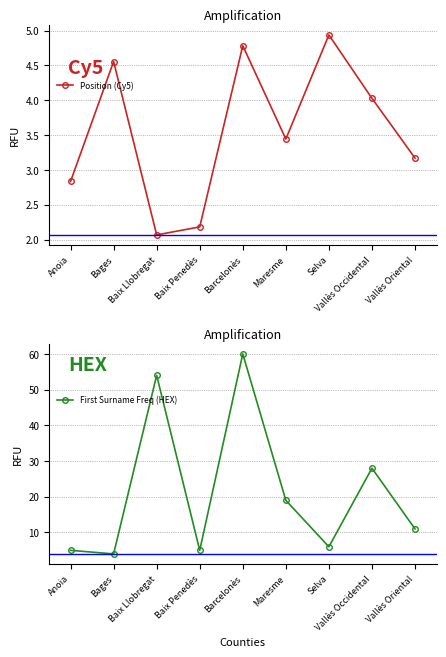

True or false: Position (Cy5) and First Surname Freq (HEX) cross at least once.

True